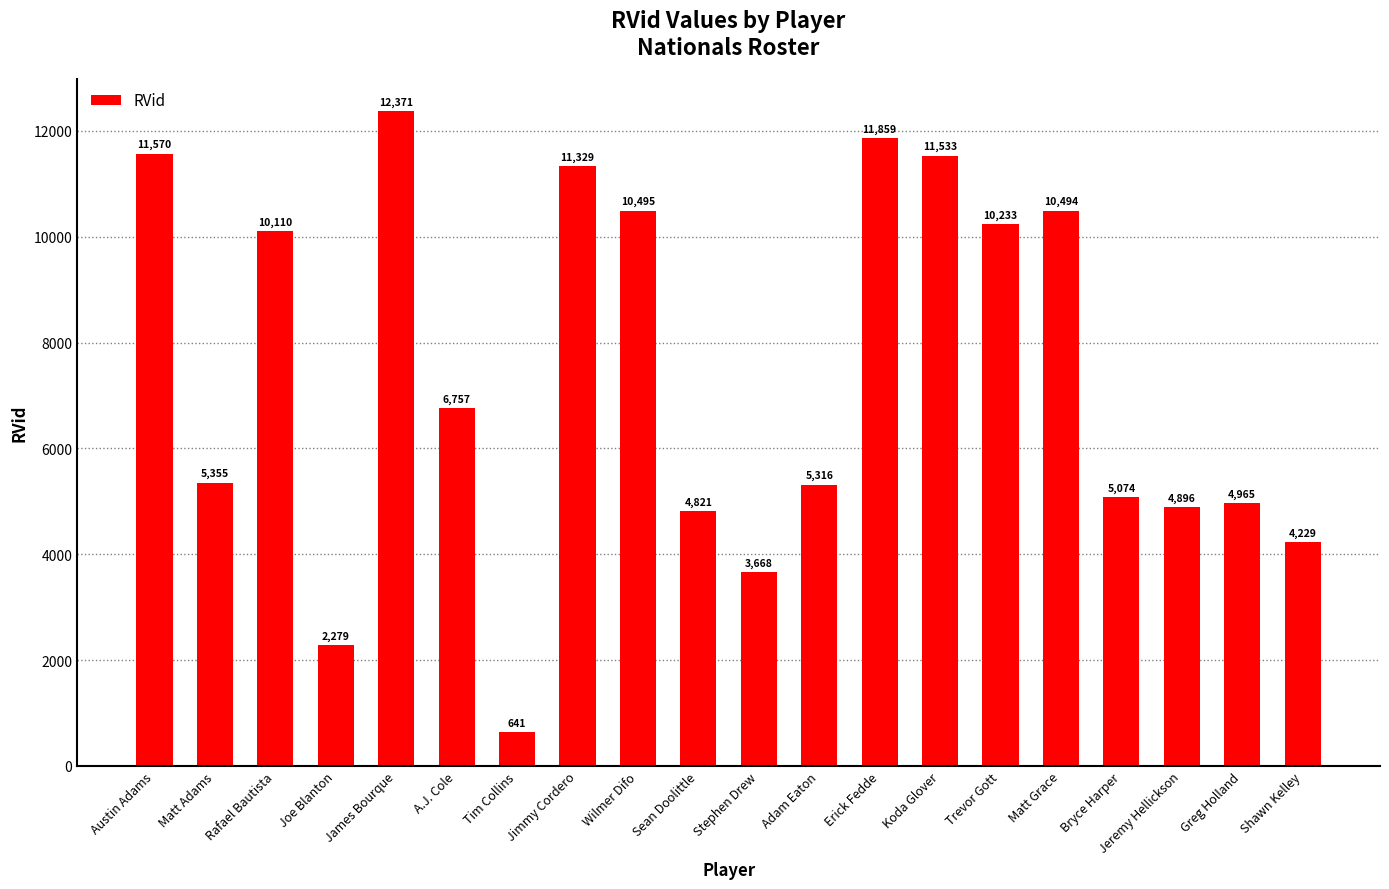

Is it true that the value at A.J. Cole is 6757?

True